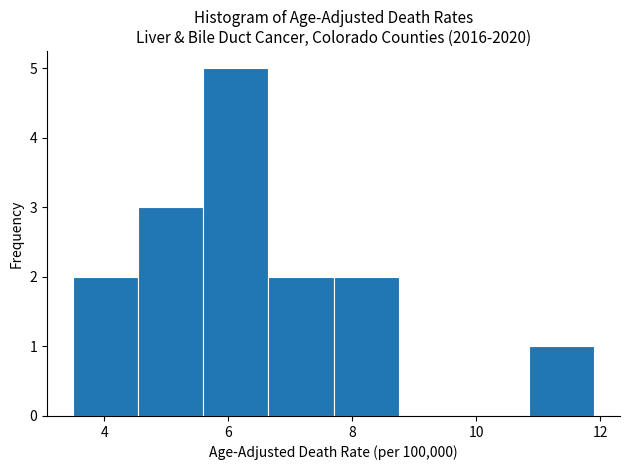

What is the height of the bar covering 10.85 to 11.90 on the x-axis? Neither the bar edges nor the heights are printed on the chart, so give them approximately, as read against the axes.

1